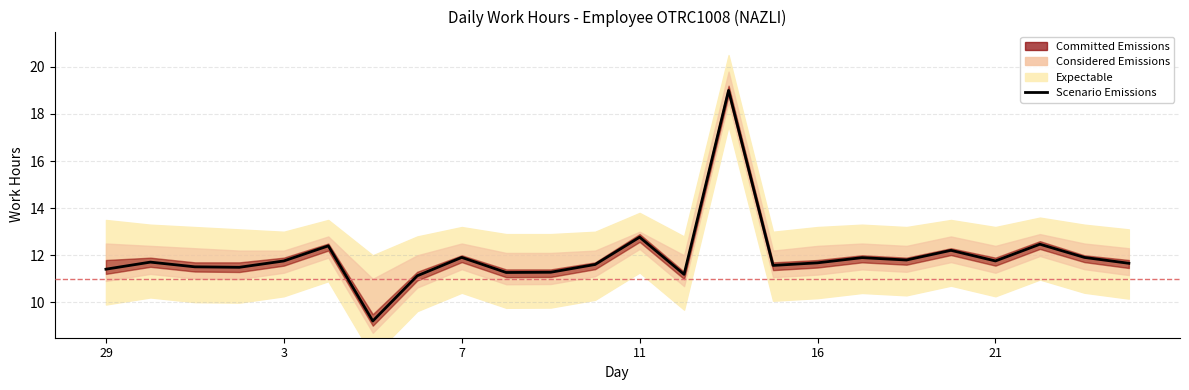

What value does the data have at 14?

19.0